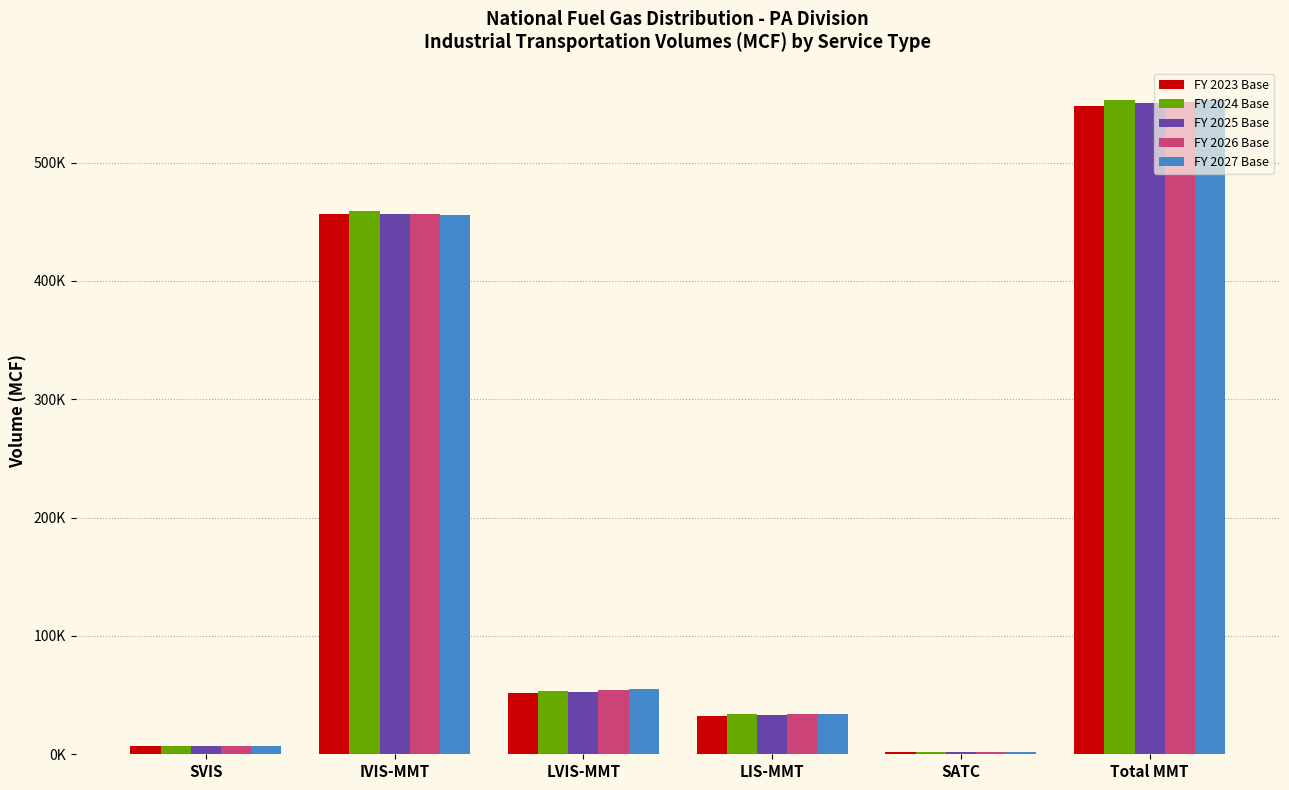

Are the bars horizontal?

No